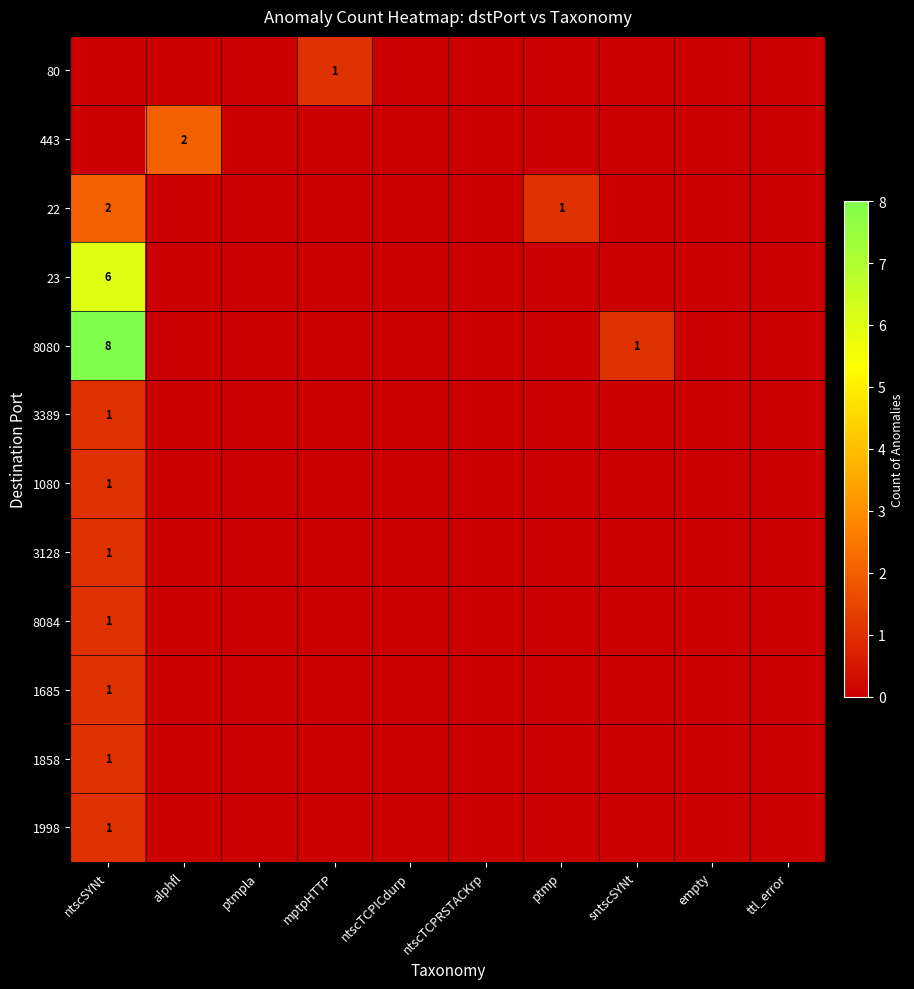

What is the maximum value for 1858?

1